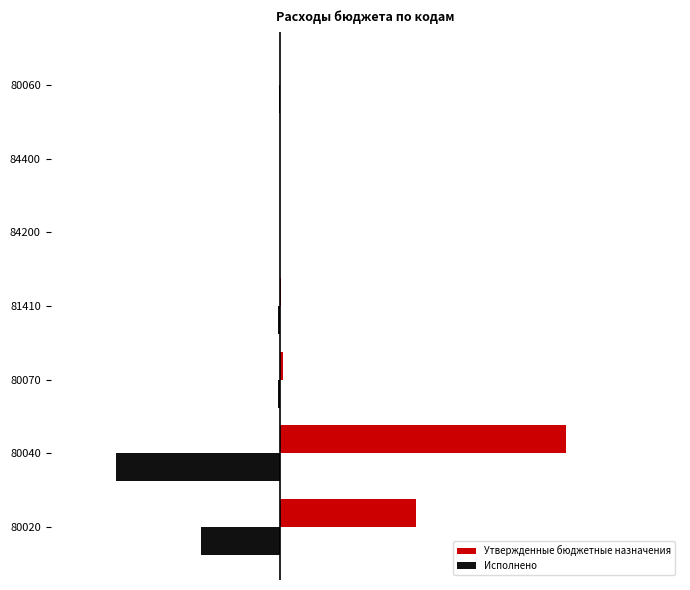

Reading left to right, extract all data points from this chart.

Утвержденные бюджетные назначения: 458.7	963.4	10.0	4.0	2.0	0.3	0.8
Исполнено: -265.3	-551.2	-5.0	-4.0	0.0	0.0	-0.8